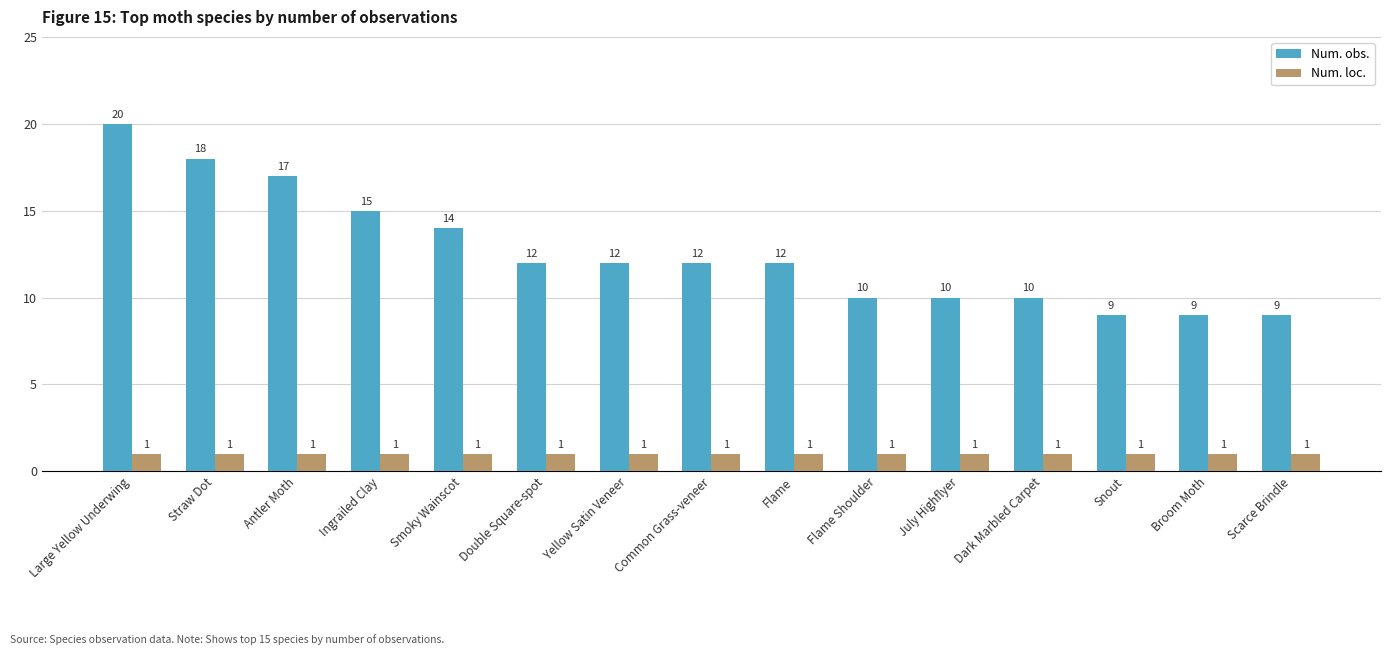

What is the greatest value displayed?

20